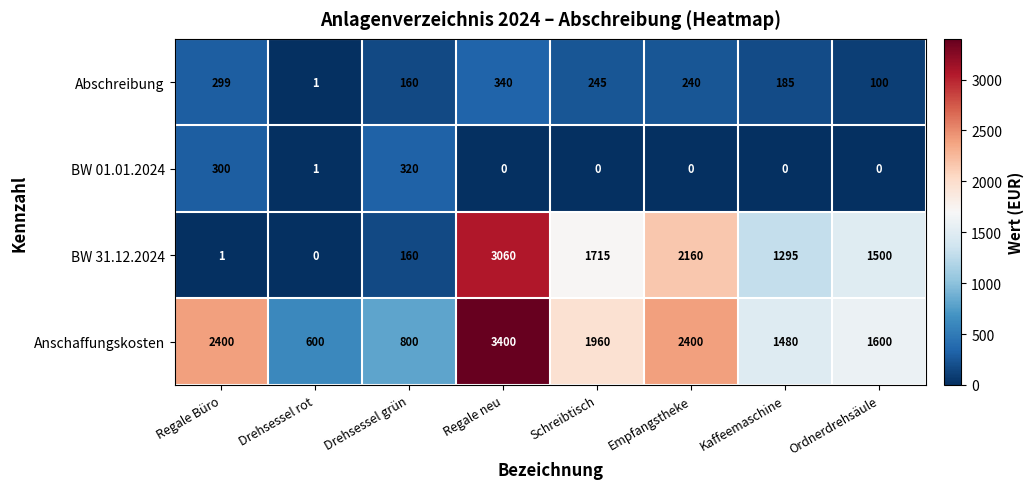

Which series changed the most between Drehsessel rot and Regale neu?

BW 31.12.2024